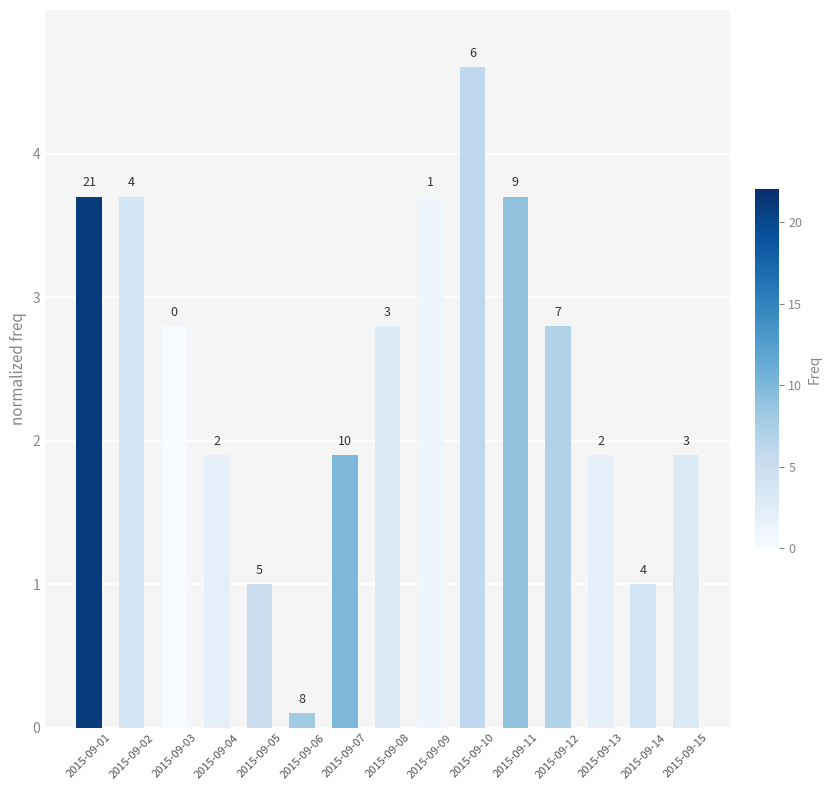

Does the chart contain stacked bars?

No